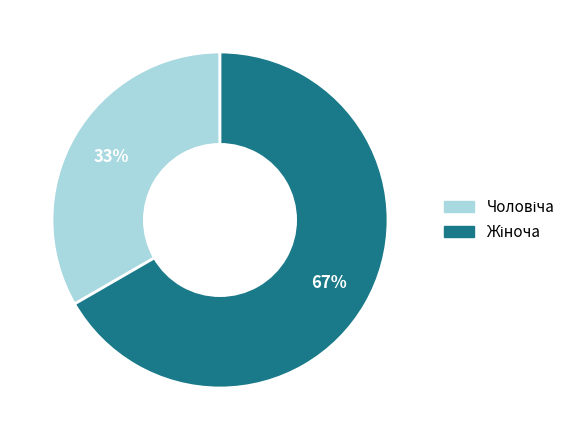

Is there a majority slice in this chart?

Yes